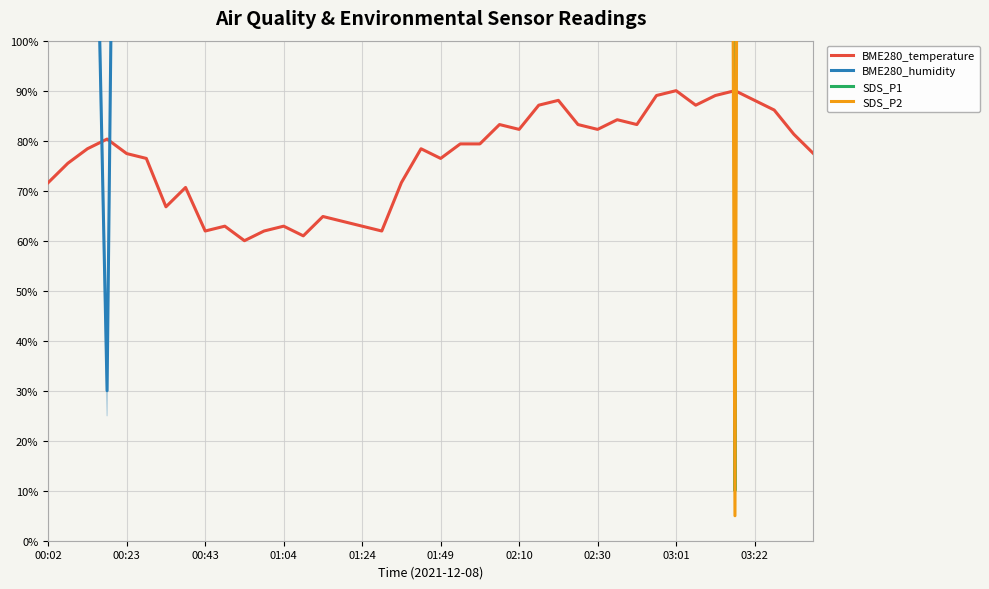

What is the maximum value for BME280_temperature?

90.0